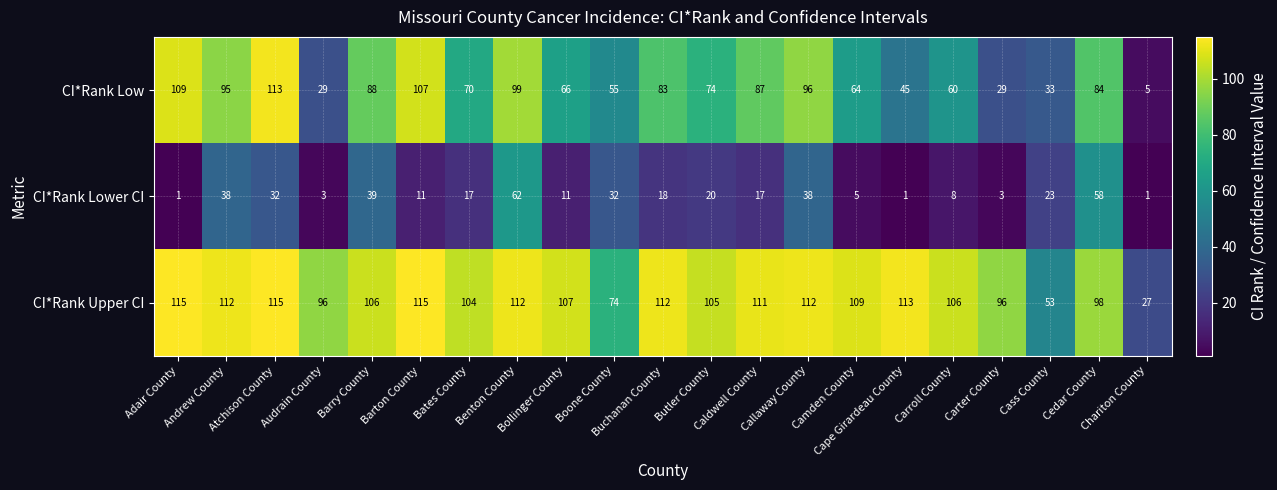

Which series has the largest range (max minus min)?

CI*Rank Low